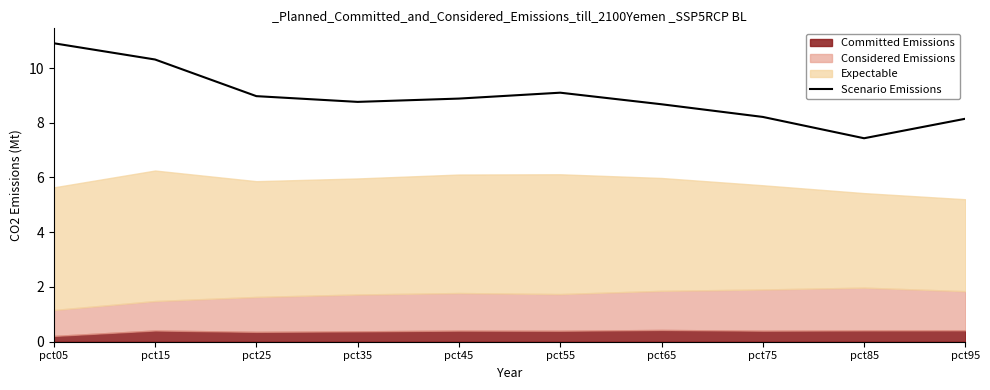

What is the maximum value shown in the chart?

10.9